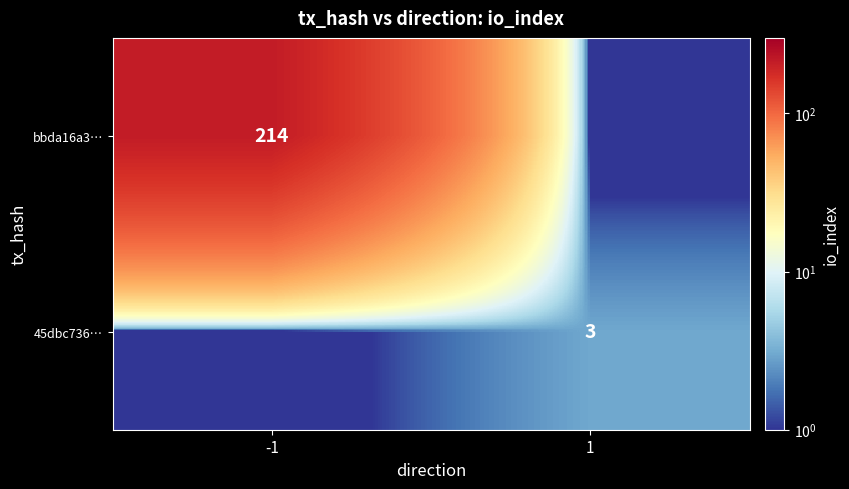

Is the value of 45dbc736… at 1 greater than the value of bbda16a3… at -1?

No